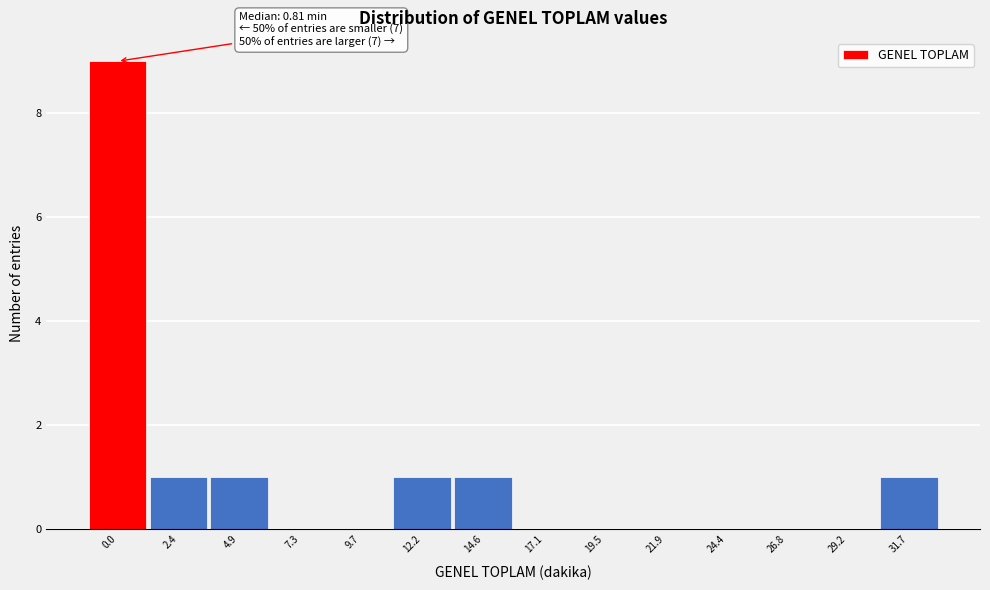

Reading left to right, list all the values displayed in this chart.

0.0=9	2.4=1	4.9=1	7.3=0	9.7=0	12.2=1	14.6=1	17.1=0	19.5=0	21.9=0	24.4=0	26.8=0	29.2=0	31.7=1